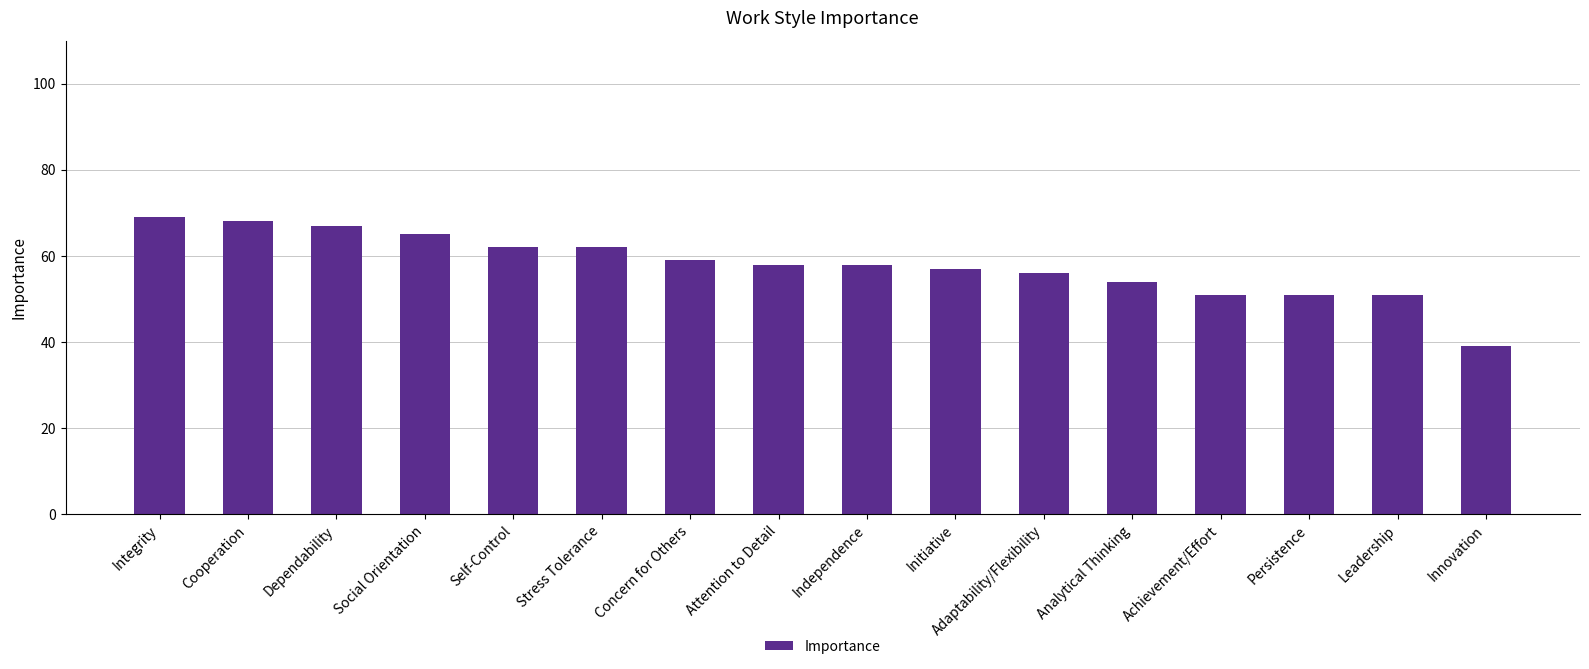

What is the average value?

58